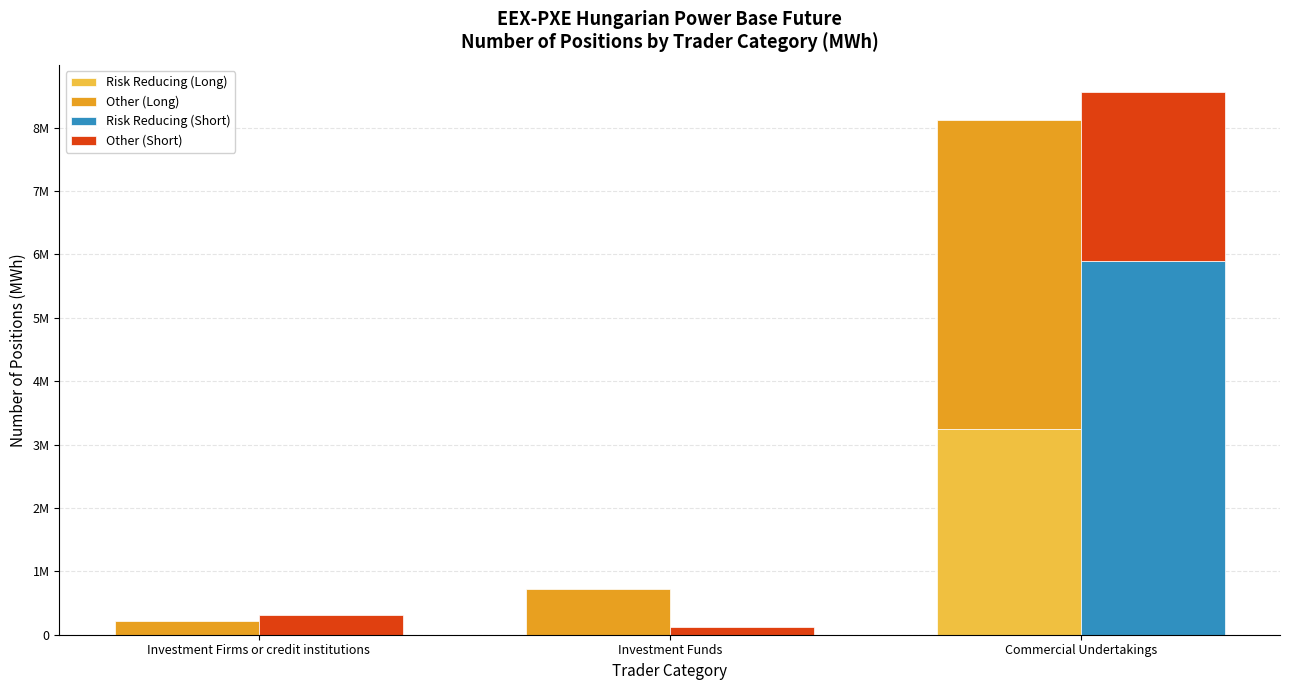

Which series has the widest spread of values?

Risk Reducing (Short)